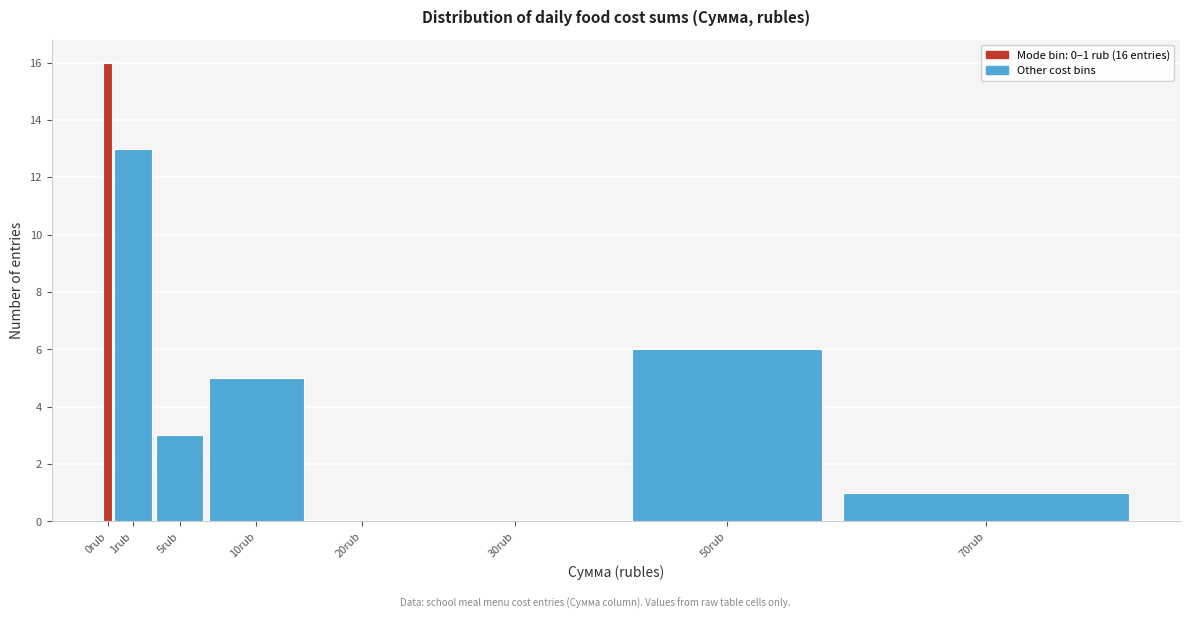

Reading left to right, extract all data points from this chart.

0rub=16	1rub=13	5rub=3	10rub=5	20rub=0	30rub=0	50rub=6	70rub=1